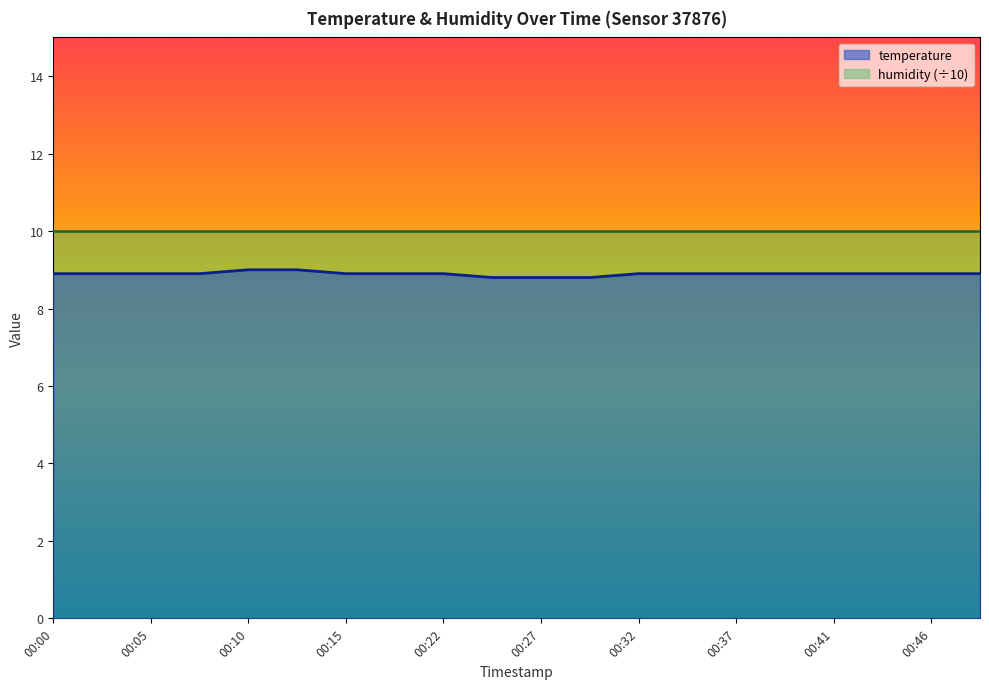

Reading left to right, list all the values displayed in this chart.

8.9	8.9	8.9	8.9	9.0	9.0	8.9	8.9	8.9	8.8	8.8	8.8	8.9	8.9	8.9	8.9	8.9	8.9	8.9	8.9